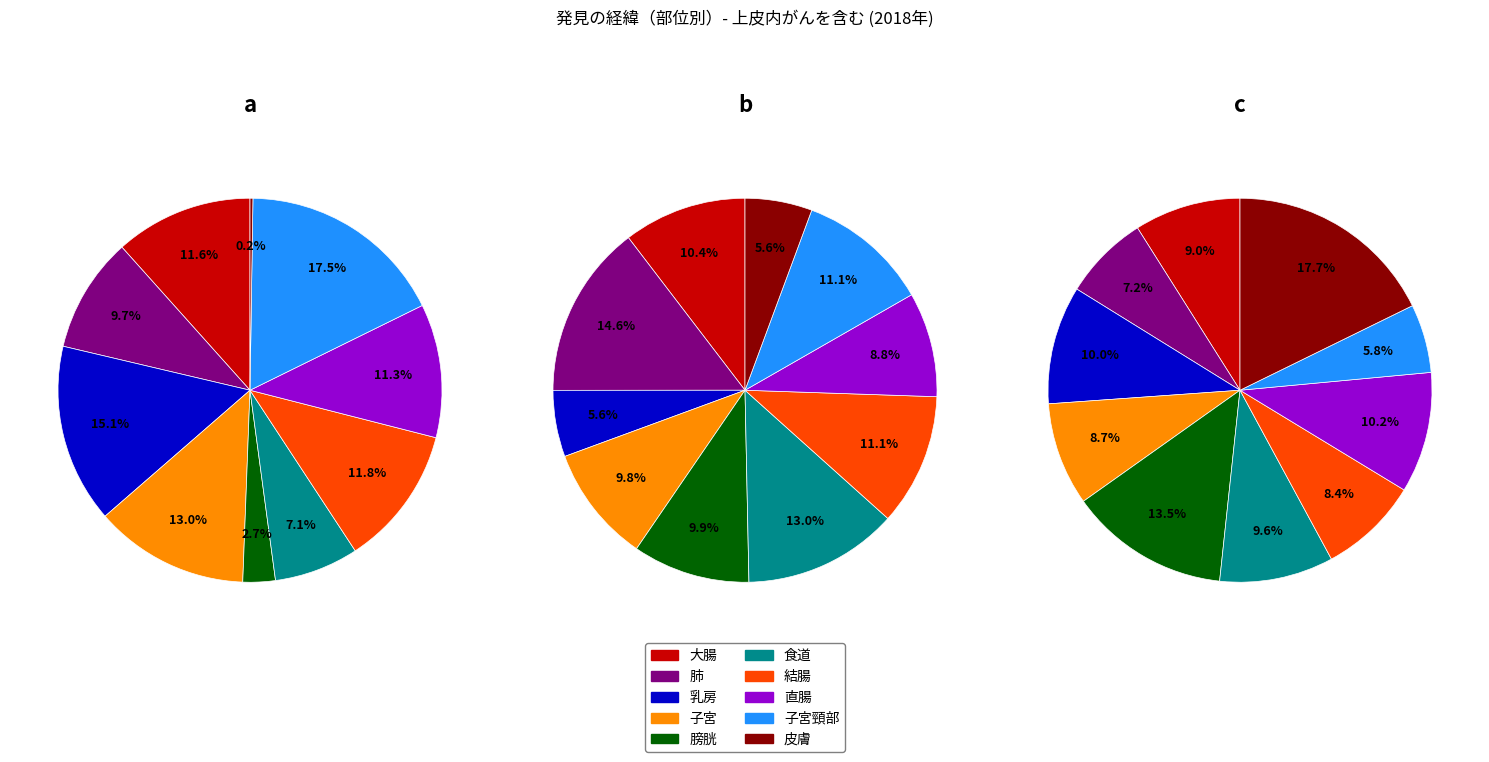

Is it true that 子宮頸部 is 1% of the pie?

False